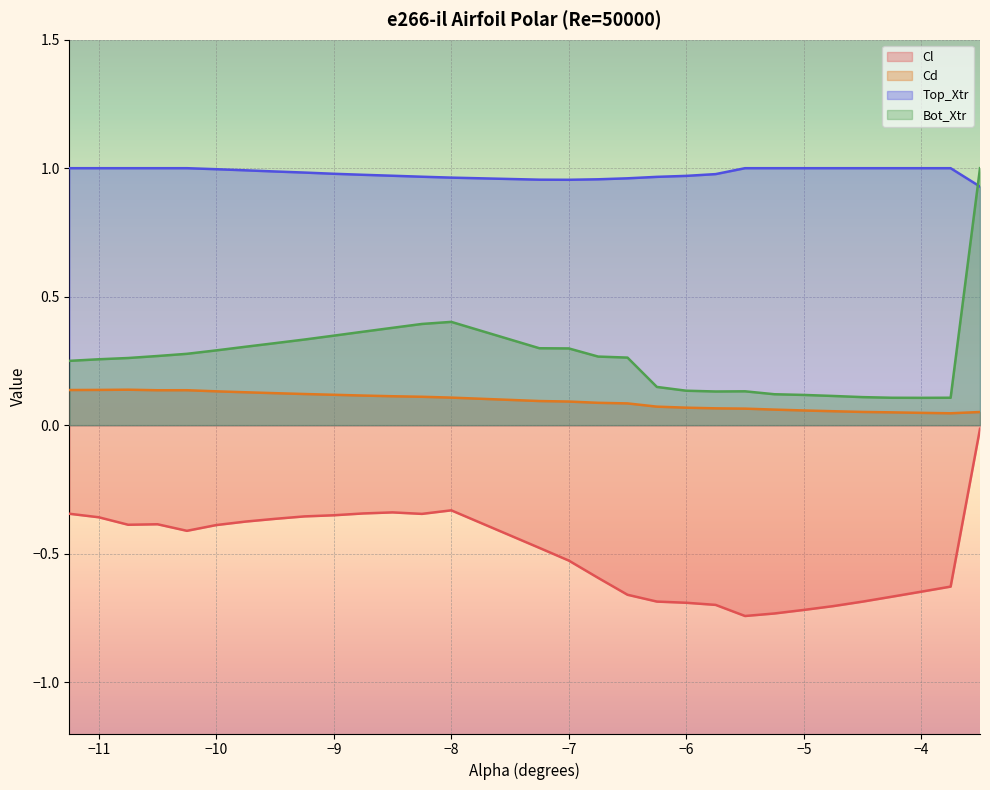

True or false: Top_Xtr and Cl cross at least once.

False